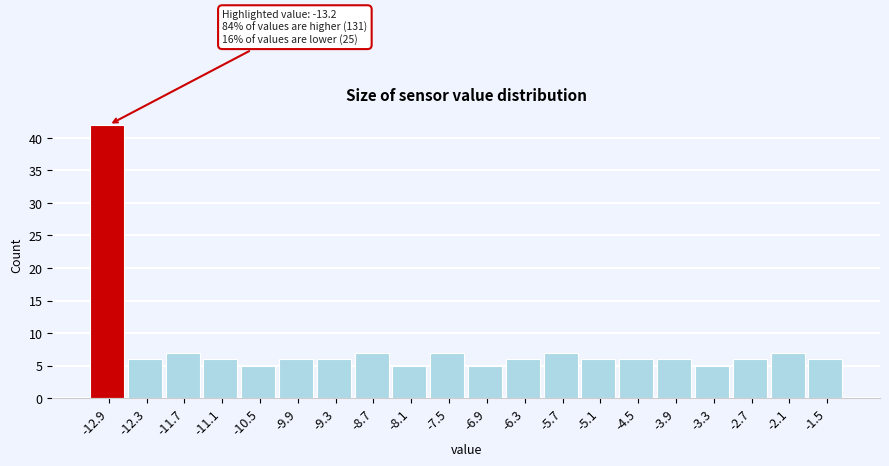

Which range on the x-axis has the tallest bar?

-13.2 to -12.6